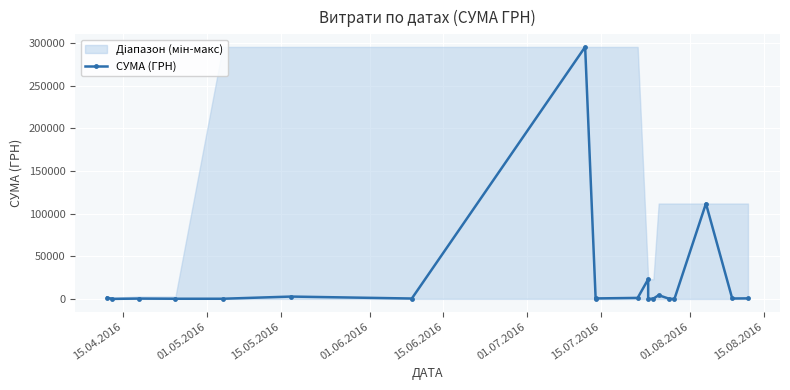

What is the maximum value shown in the chart?

295638.6